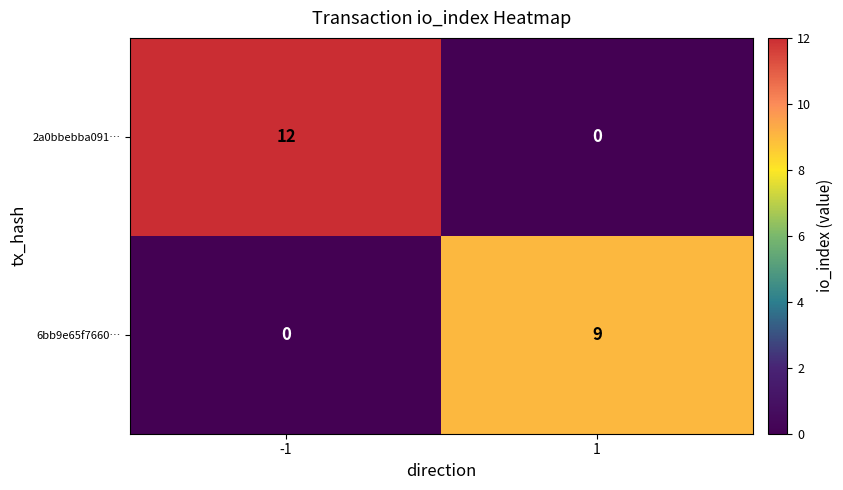

What is the difference between the 2a0bbebba091… values at -1 and 1?

12